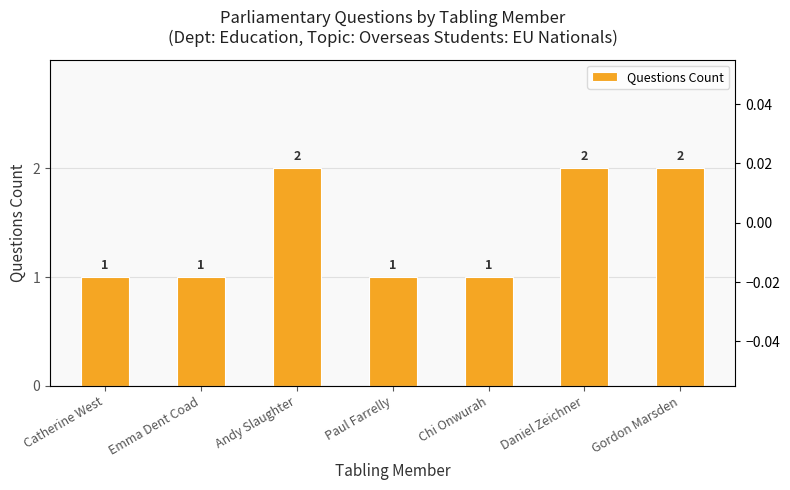

How many groups of bars are there?

7